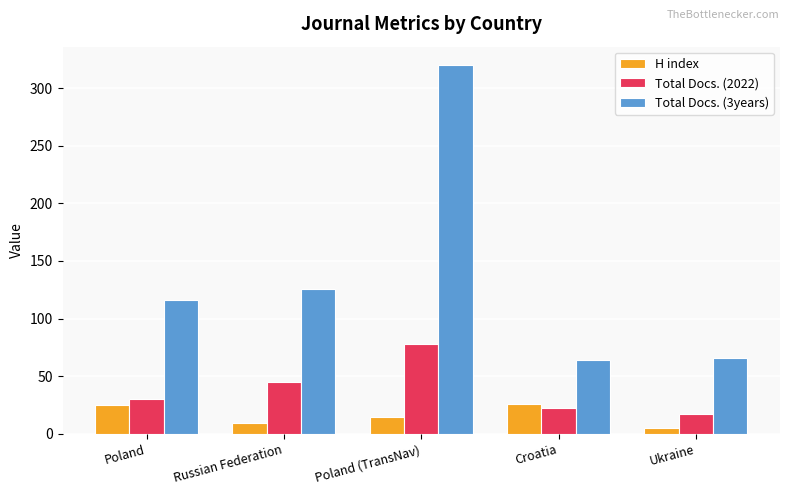

At how many categories does at least one series exceed 229?

1